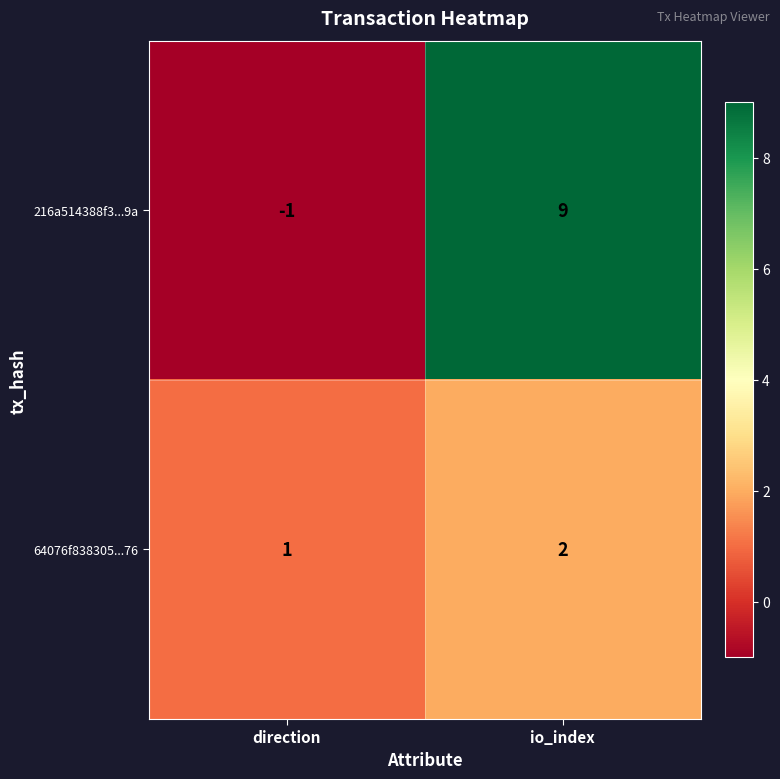

Which series changed the most between direction and io_index?

216a514388f3...9a